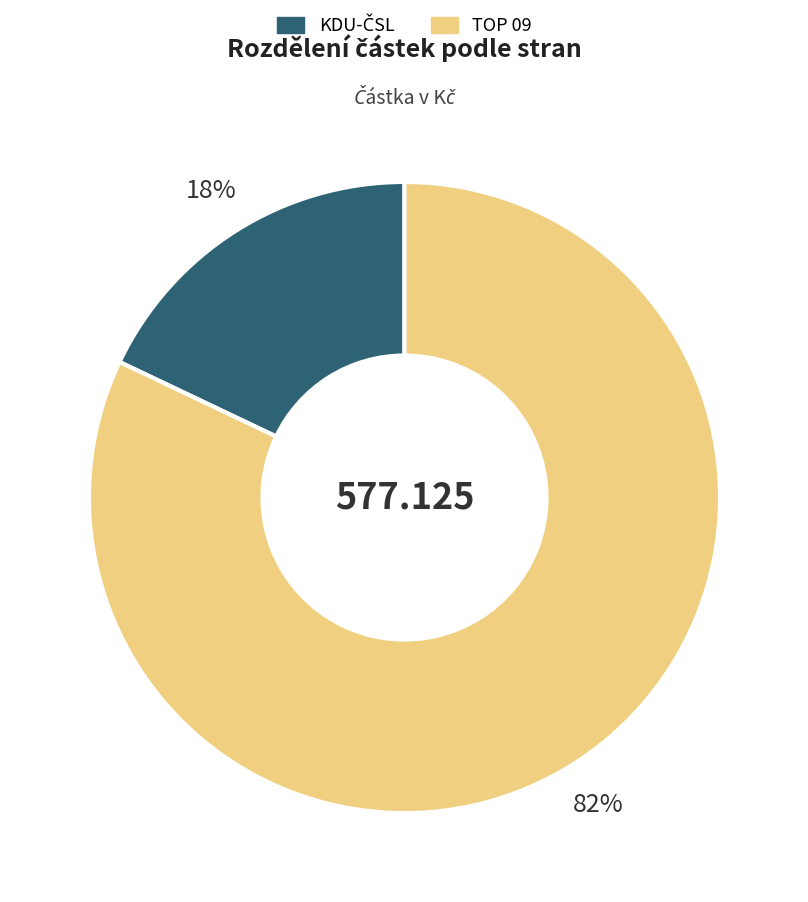

To the nearest percent, what is the average slice percentage?

50%